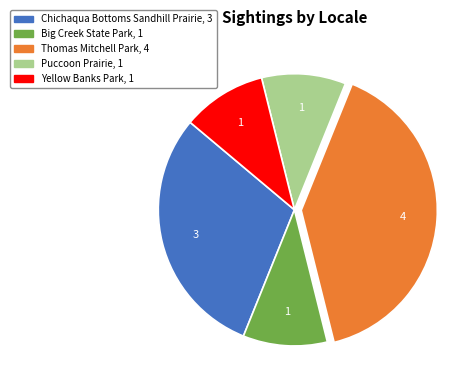

Combined, do Thomas Mitchell Park and Chichaqua Bottoms Sandhill Prairie account for over 50%?

Yes